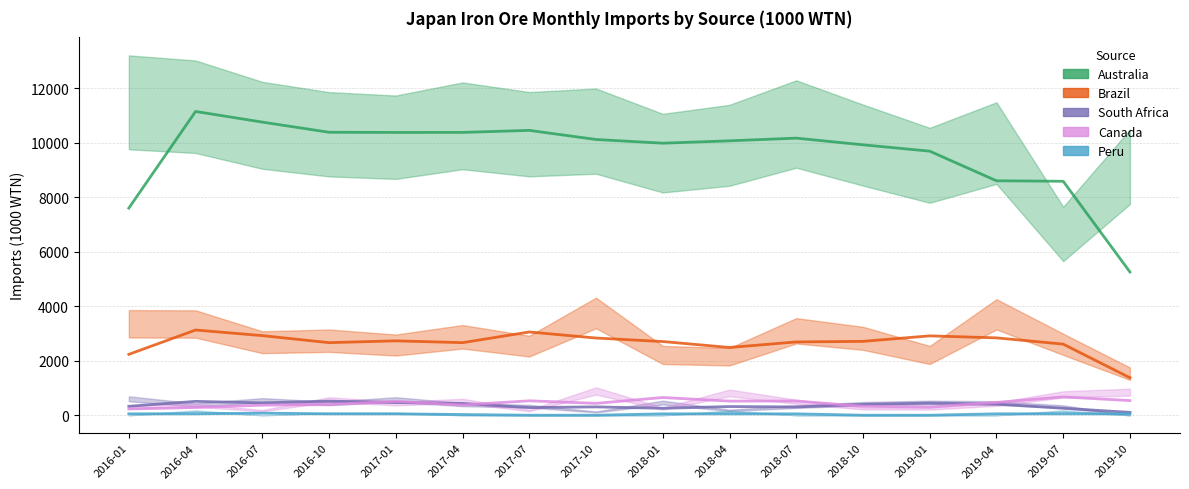

Which category has the highest value in the Canada series?

2019-07